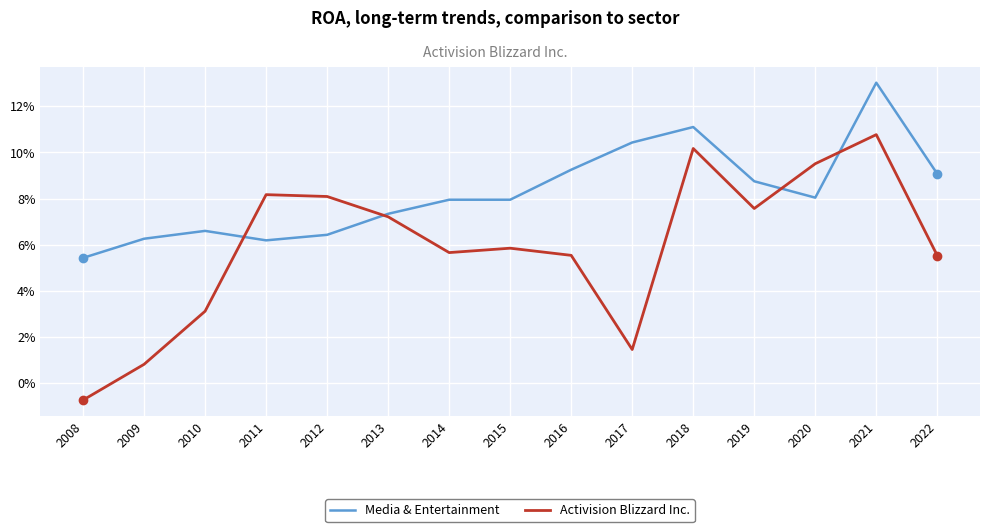

What is the difference between the maximum and minimum values in the Media & Entertainment series?

0.1